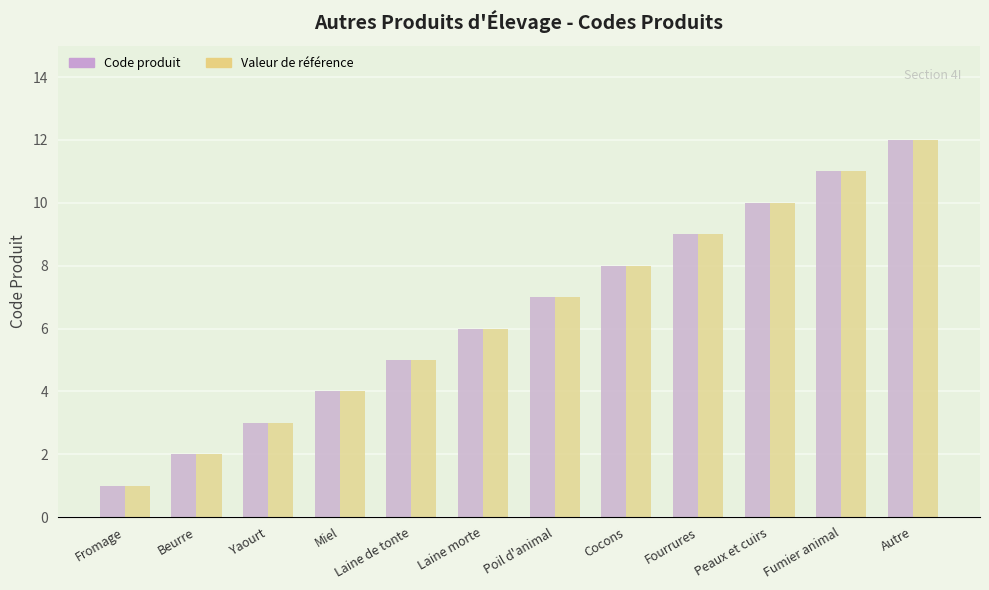

The value of Valeur de référence at Fourrures is 9. True or false?

True